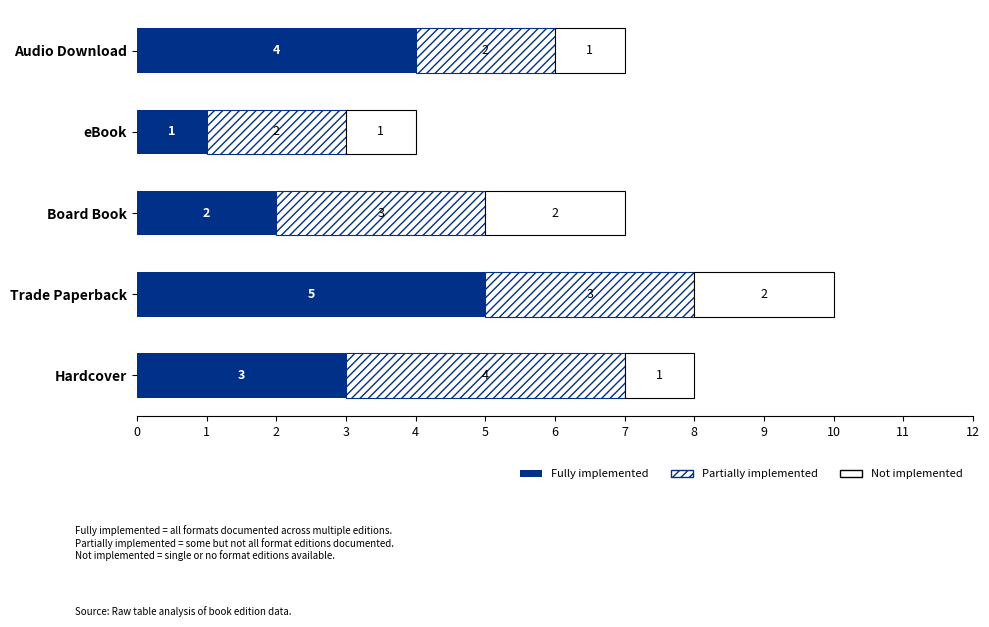

How many series are shown in this chart?

3